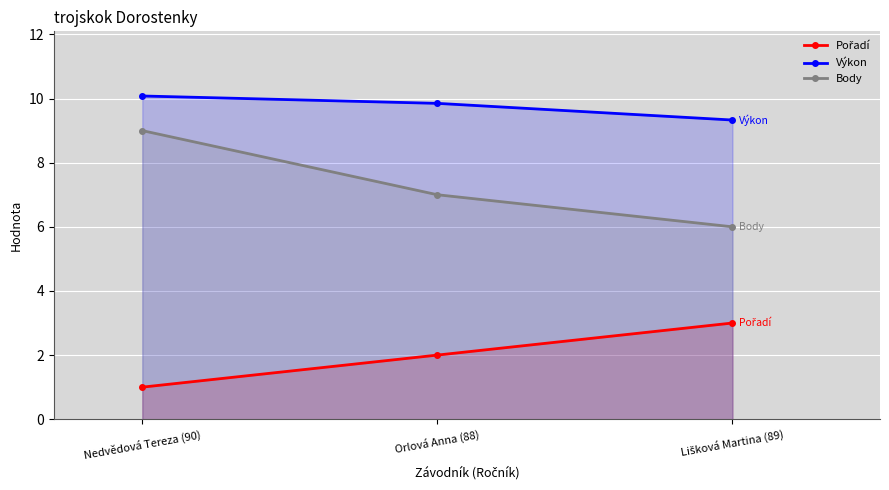

Reading left to right, transcribe all the data shown in this chart.

Pořadí: Nedvědová Tereza (90)=1.0	Orlová Anna (88)=2.0	Lišková Martina (89)=3.0
Výkon: Nedvědová Tereza (90)=10.1	Orlová Anna (88)=9.8	Lišková Martina (89)=9.3
Body: Nedvědová Tereza (90)=9.0	Orlová Anna (88)=7.0	Lišková Martina (89)=6.0